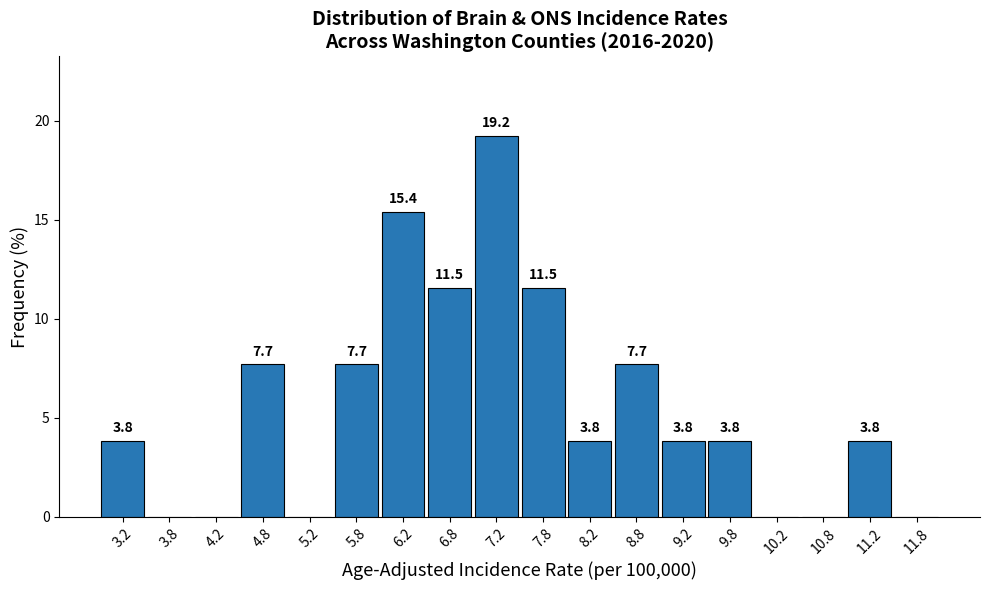

Over which range of the x-axis is the bar tallest?

7.0 to 7.5